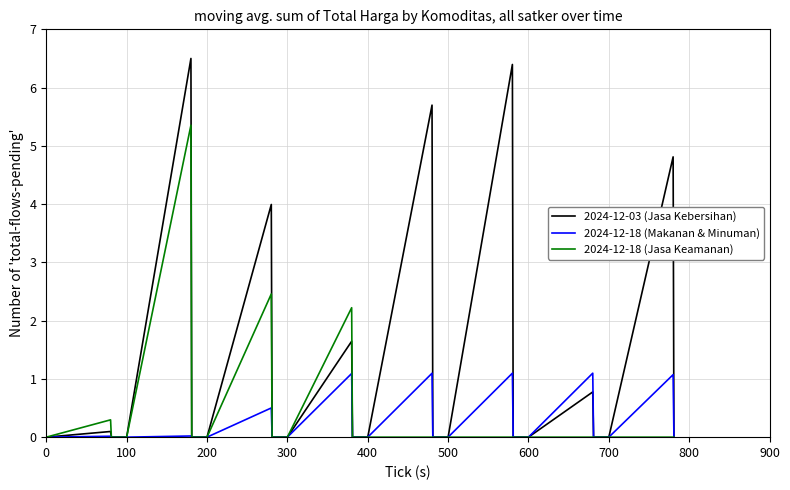

What are all the series names shown in the legend?

2024-12-03 (Jasa Kebersihan), 2024-12-18 (Makanan & Minuman), 2024-12-18 (Jasa Keamanan)